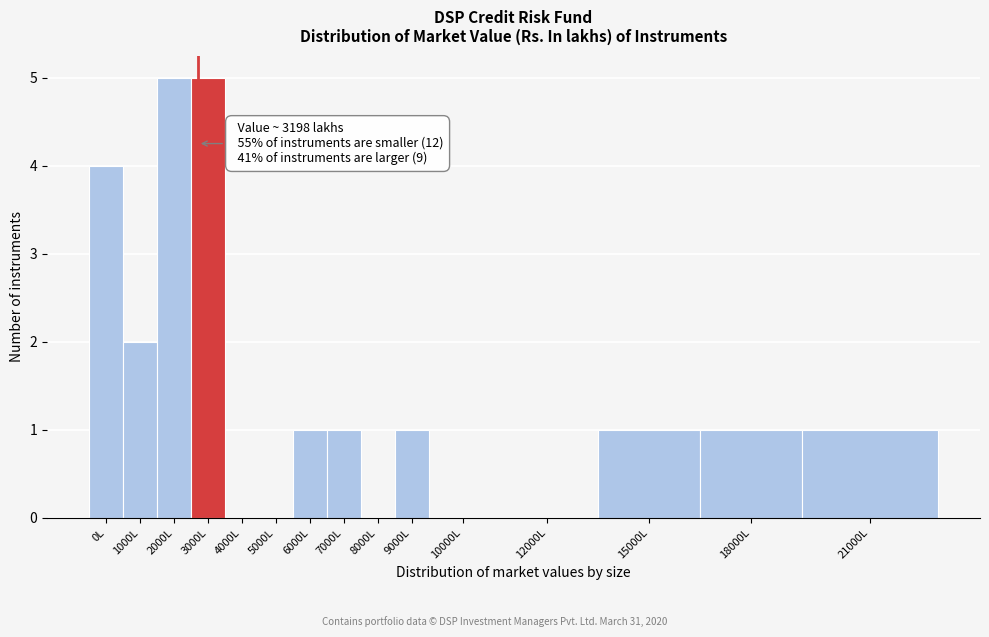

Reading left to right, list all the values displayed in this chart.

0L=4	1000L=2	2000L=5	3000L=5	4000L=0	5000L=0	6000L=1	7000L=1	8000L=0	9000L=1	10000L=0	12000L=0	15000L=1	18000L=1	21000L=1